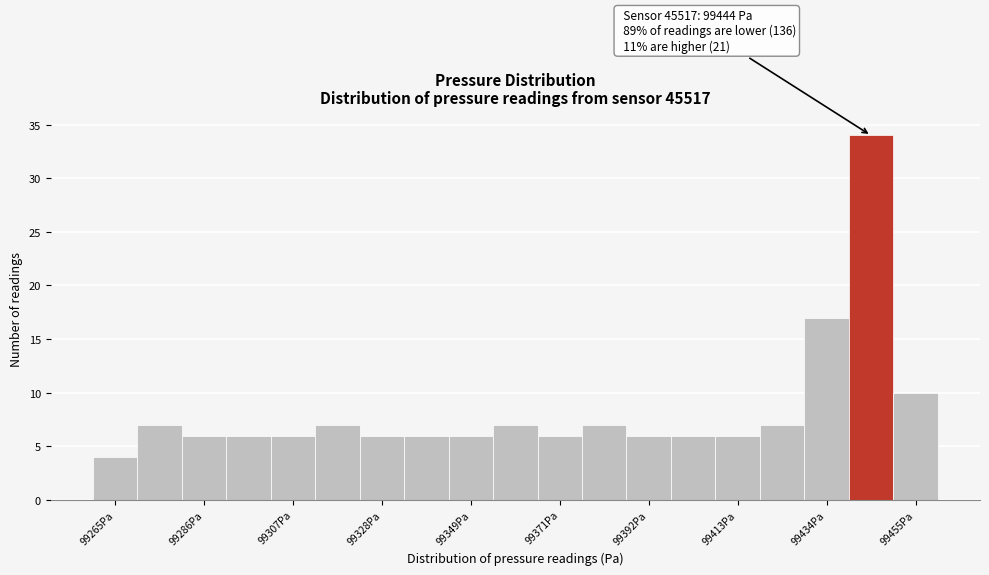

Around what value on the x-axis is the tallest bar? Give the approximate position of its centre, as read against the axis.

99445